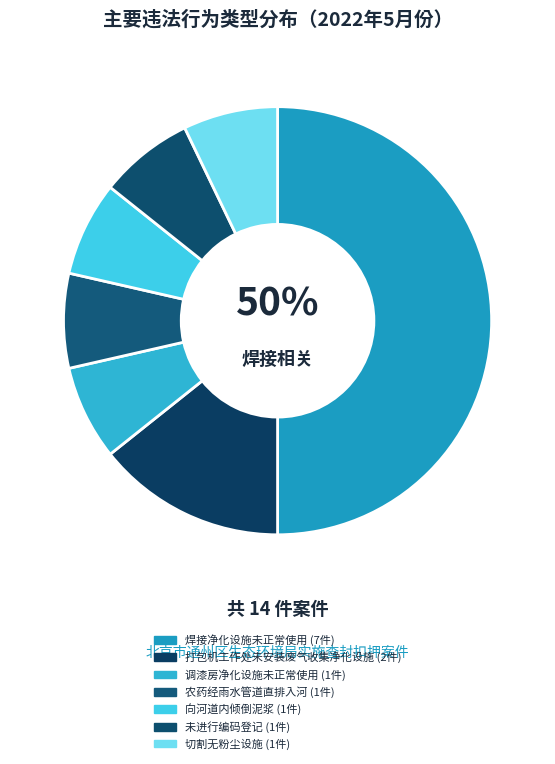

Which category has the biggest portion of the pie?

焊接净化设施未正常使用